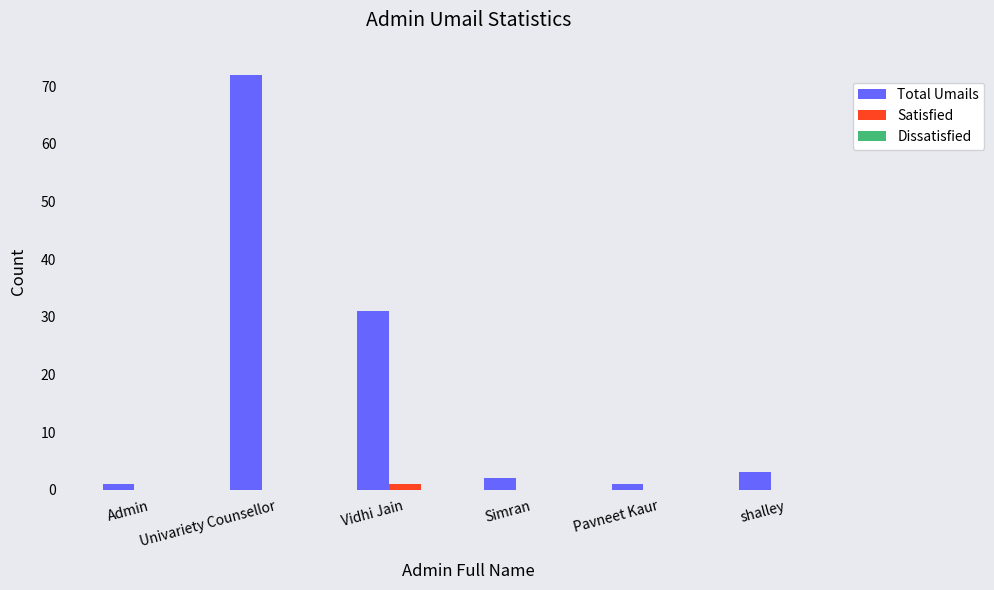

At which category is the sum across all series the highest?

Univariety Counsellor